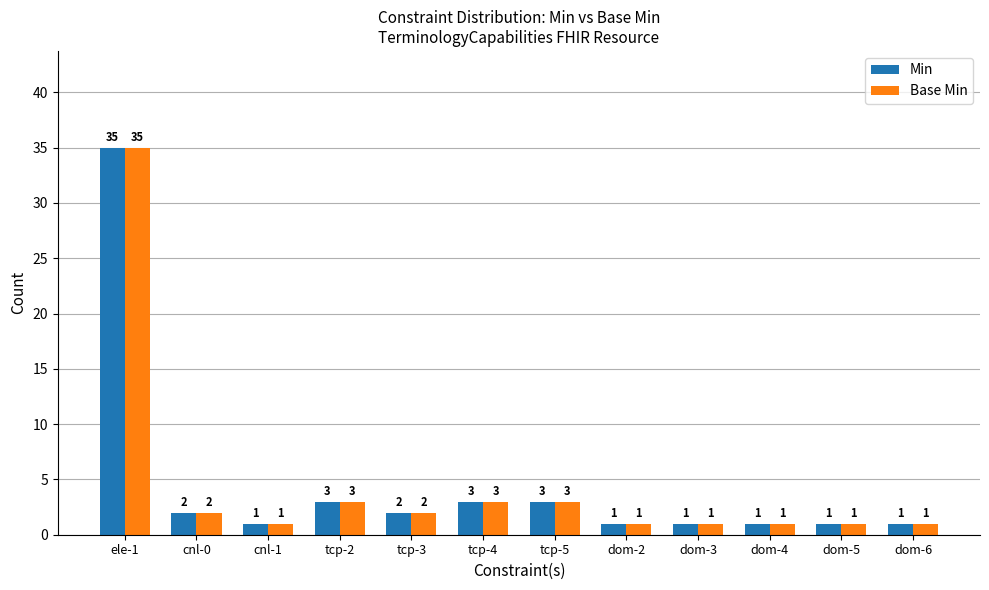

What is the value of the Base Min bar at the 11th from the left?

1